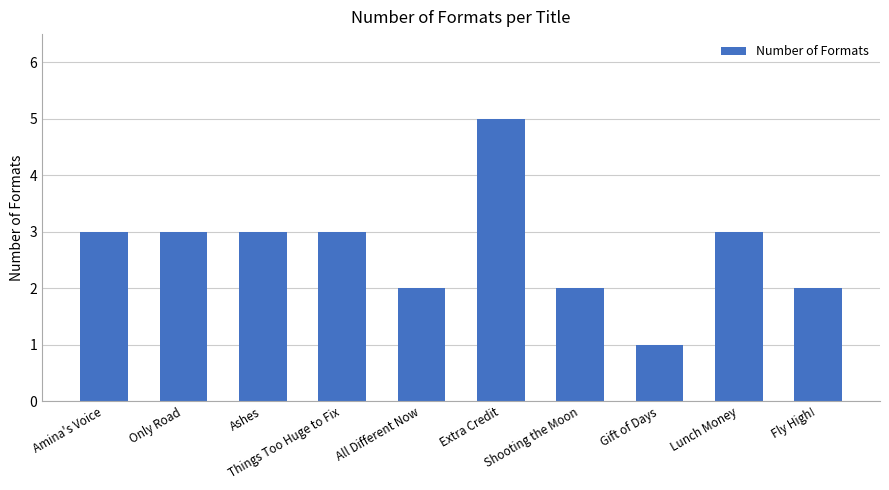

Which category has the lowest value across all series?

Gift of Days